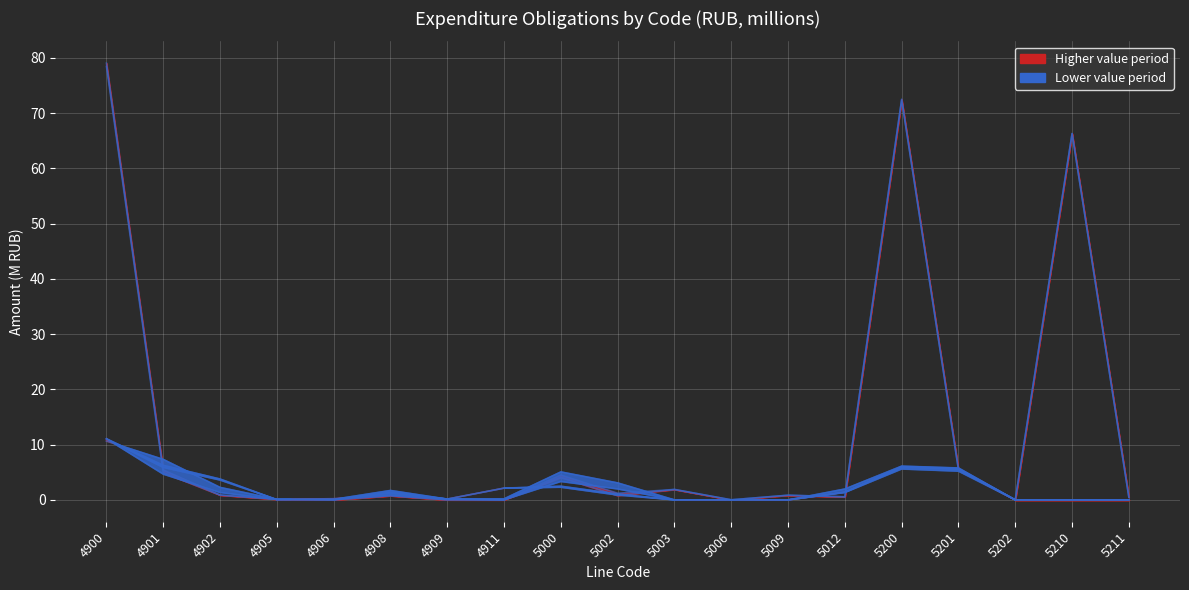

The value of 2019 at 5003 is 0.0. True or false?

True